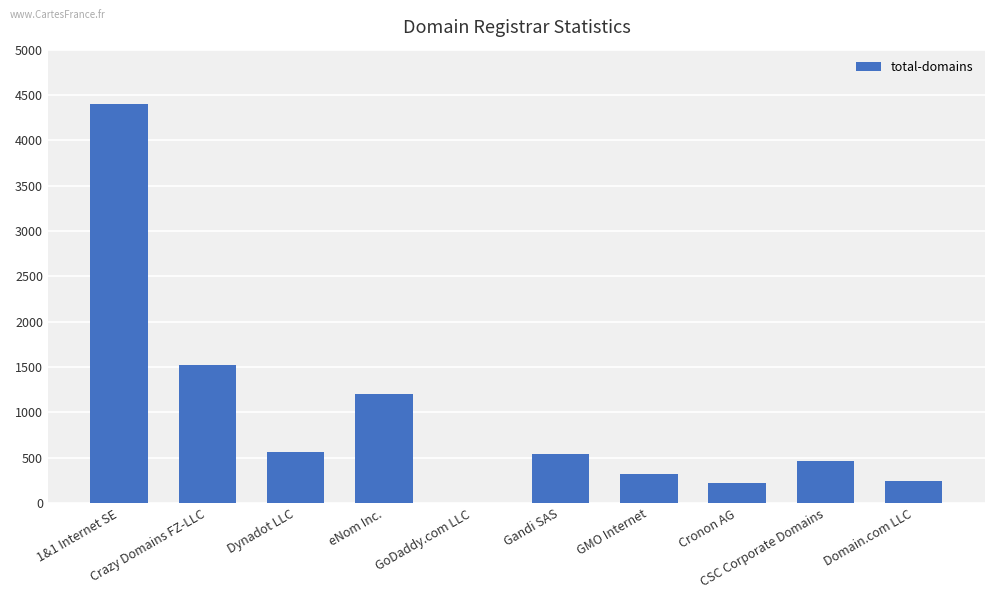

What is the maximum value shown in the chart?

4397